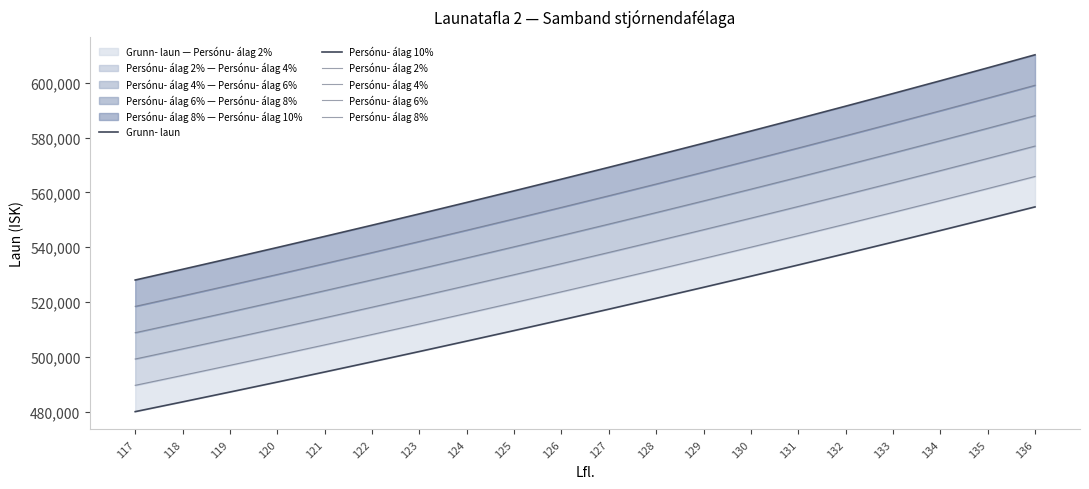

What is the sum of all Persónu- álag 6% values?

10942520